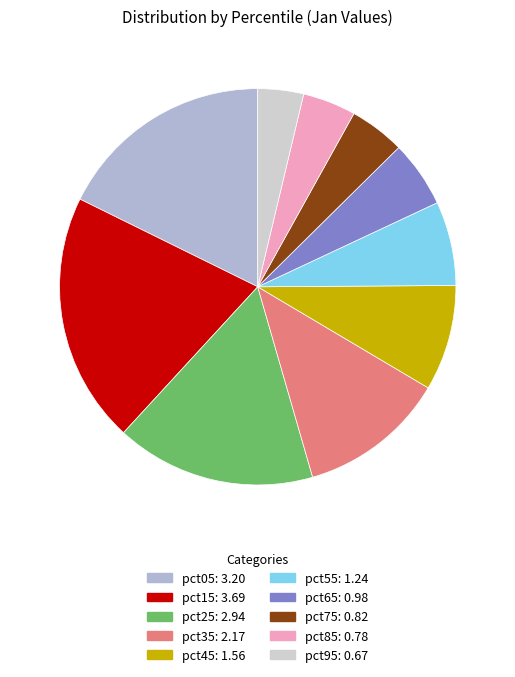

How many slices are in this pie chart?

10